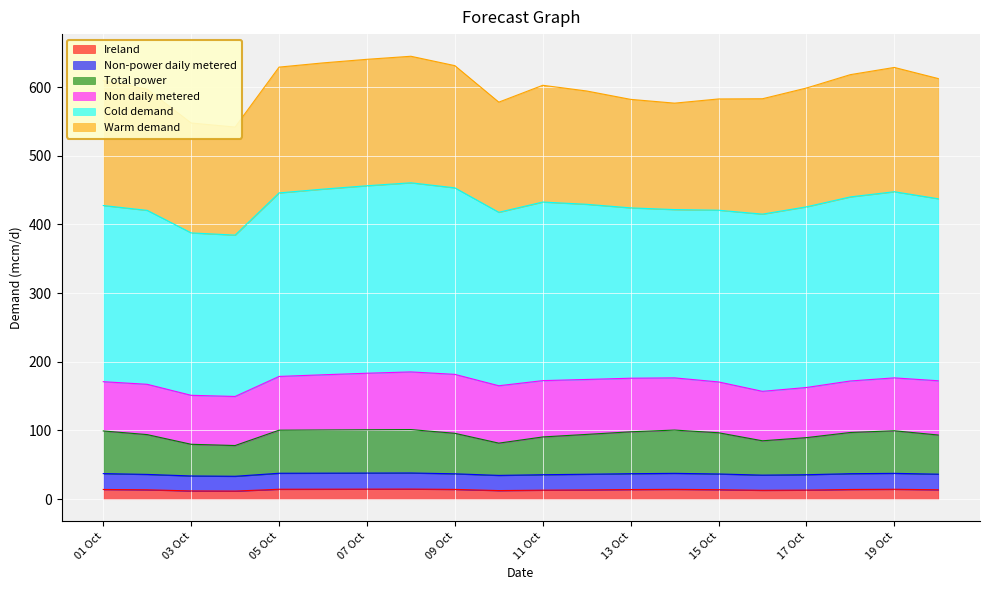

Which label corresponds to the smallest value in the chart?

2020-10-04